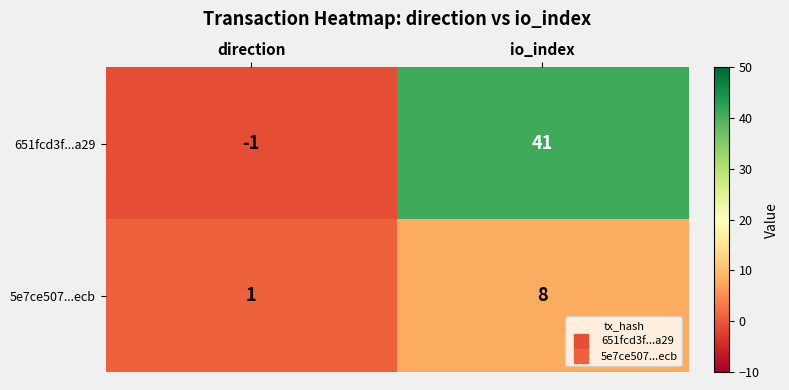

What is the difference between the highest and lowest values at io_index?

33